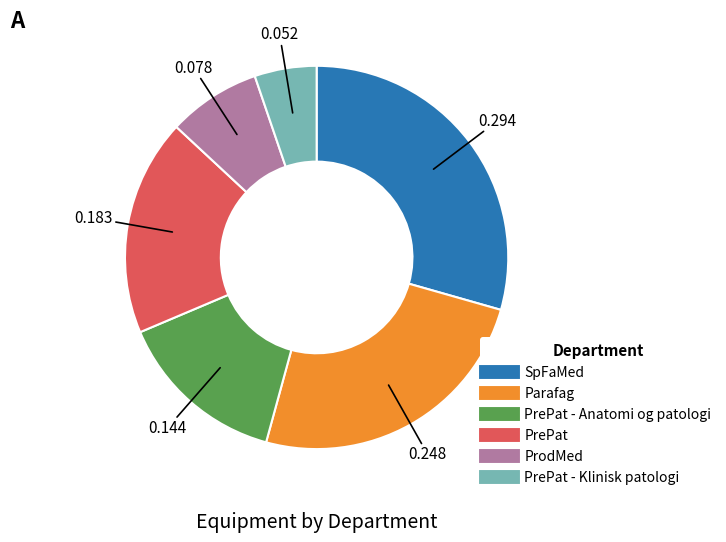

Is there any slice that represents more than half of the pie?

No